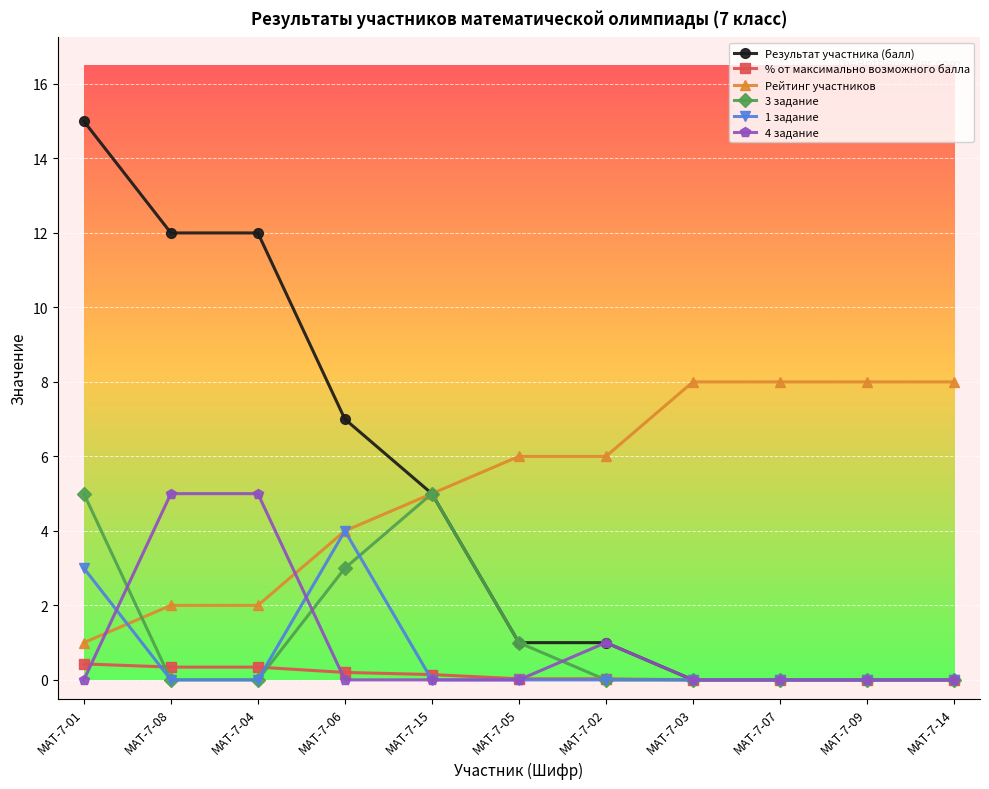

What is the highest value of the Результат участника (балл) series?

15.0